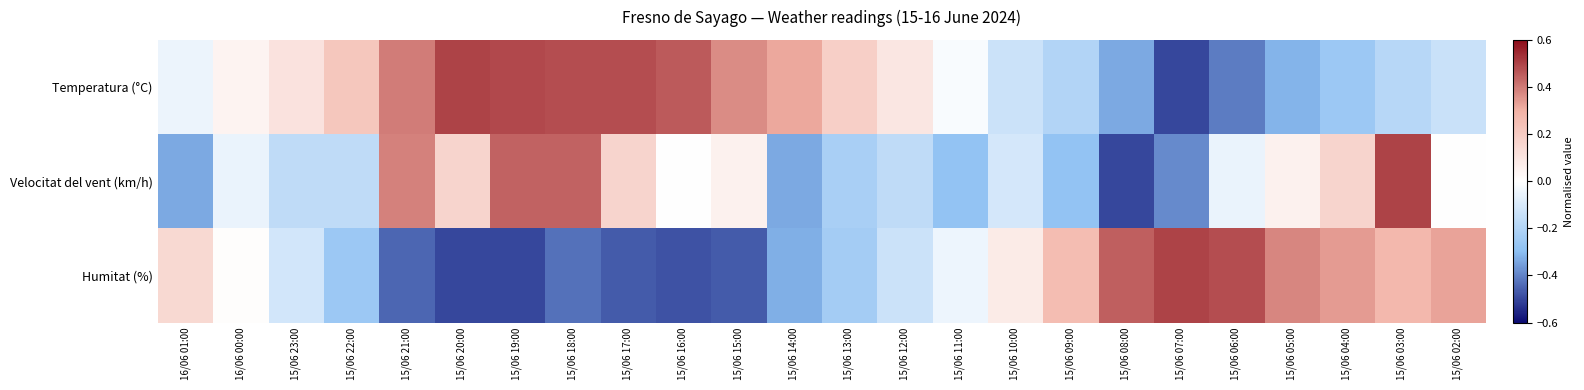

Between 15/06 13:00 and 15/06 09:00, which is larger?

15/06 13:00